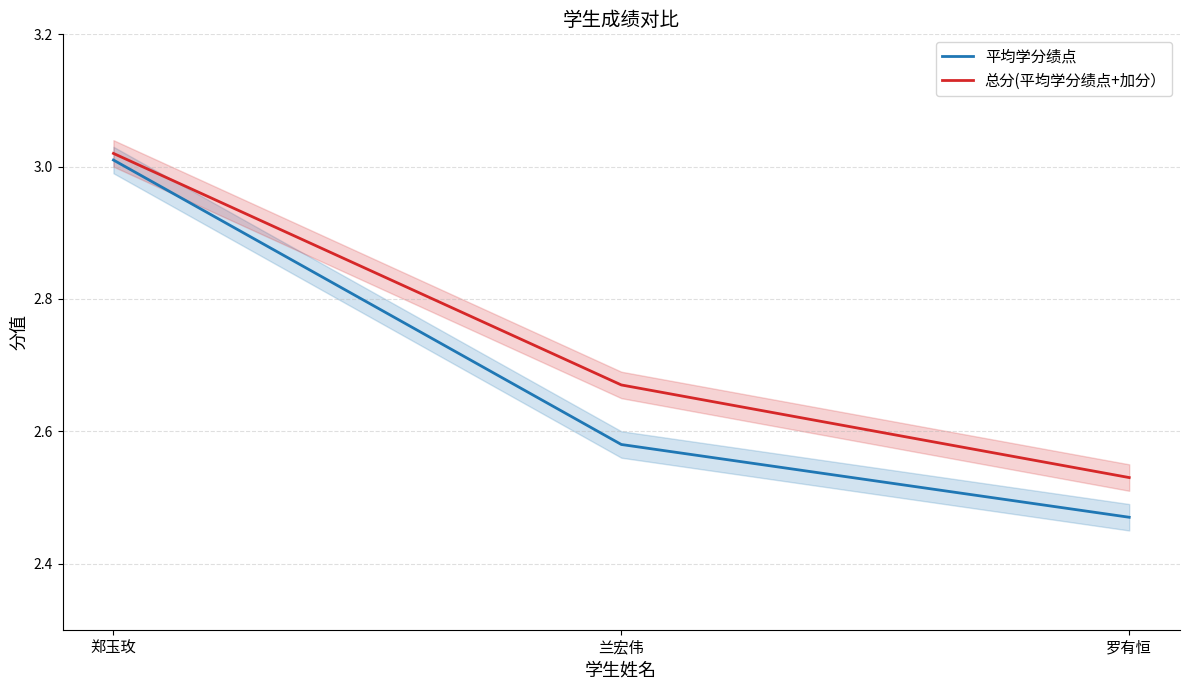

What is the total value across all series at 罗有恒?

5.0